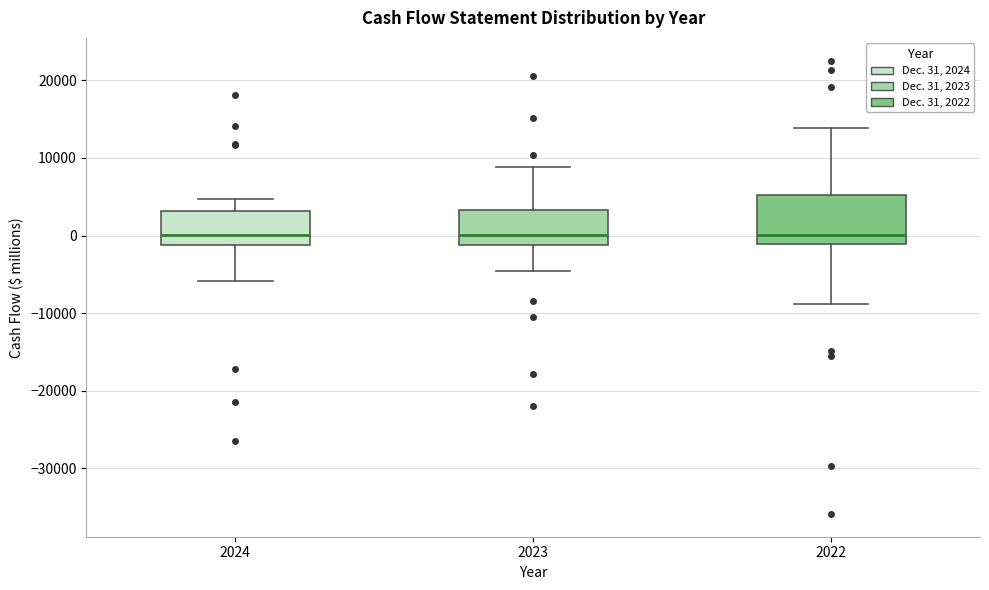

Reading left to right, transcribe this box plot: for each box, give where its median line is, the range the box spans, and where its two whiskers end, as read against the y-axis. The values are not printed on the chart, so give them approximately, as read against the axis.

2024: median 0, box -1000 to 3000, whiskers -6000 to 5000
2023: median 0, box -1000 to 3000, whiskers -5000 to 9000
2022: median 0, box -1000 to 5000, whiskers -9000 to 14000